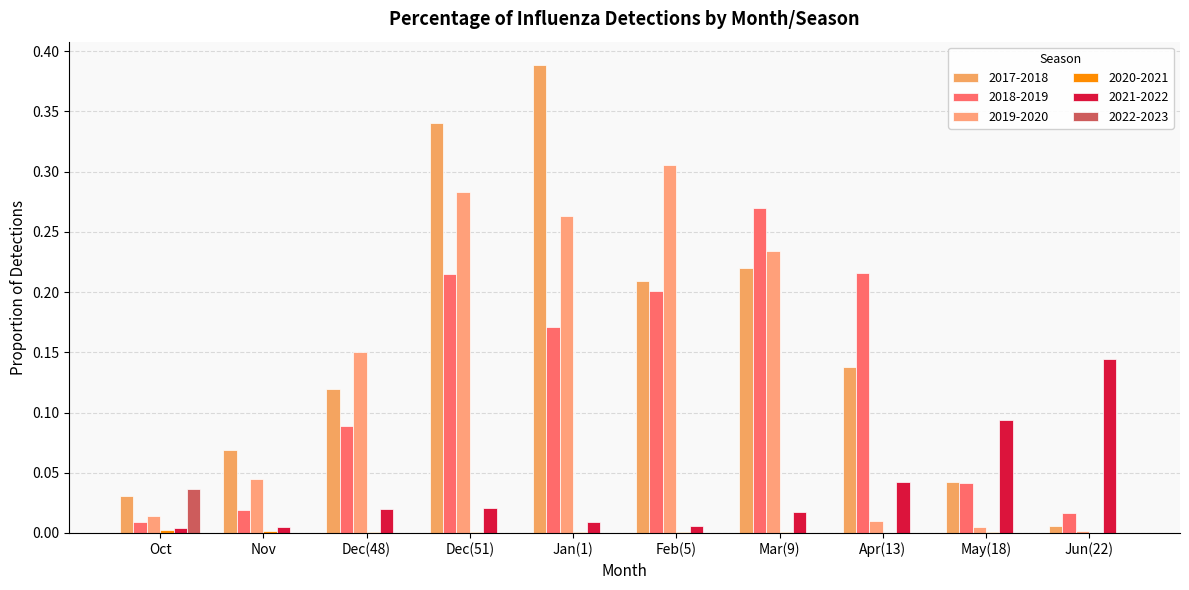

Reading left to right, transcribe all the data shown in this chart.

2017-2018: 0.0	0.1	0.1	0.3	0.4	0.2	0.2	0.1	0.0	0.0
2018-2019: 0.0	0.0	0.1	0.2	0.2	0.2	0.3	0.2	0.0	0.0
2019-2020: 0.0	0.0	0.2	0.3	0.3	0.3	0.2	0.0	0.0	0.0
2020-2021: 0.0	0.0	0.0	0.0	0.0	0.0	0.0	0.0	0.0	0.0
2021-2022: 0.0	0.0	0.0	0.0	0.0	0.0	0.0	0.0	0.1	0.1
2022-2023: 0.0	0.0	0.0	0.0	0.0	0.0	0.0	0.0	0.0	0.0